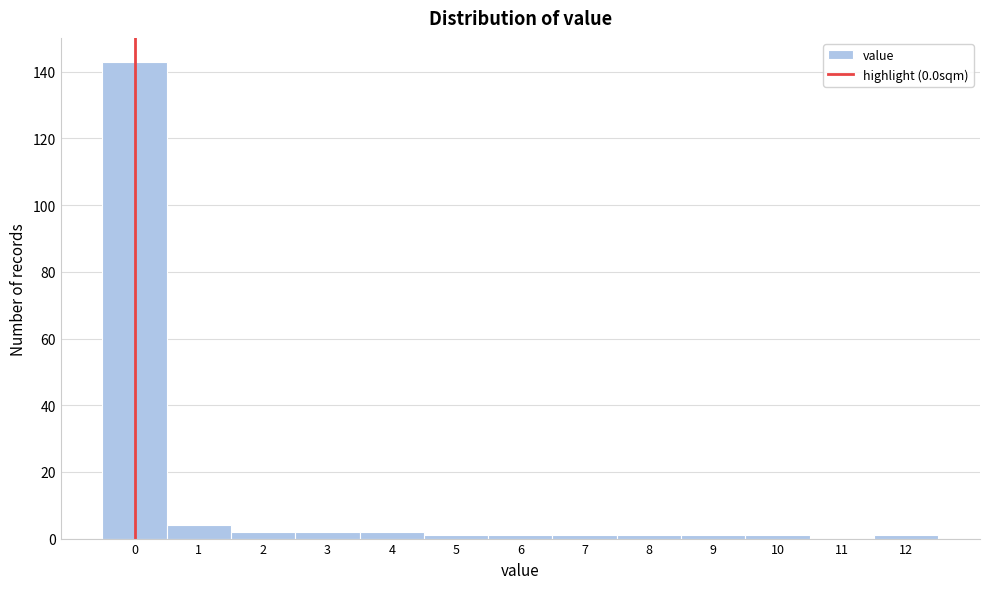

Over which range of the x-axis is the bar tallest?

-0.5 to 0.5